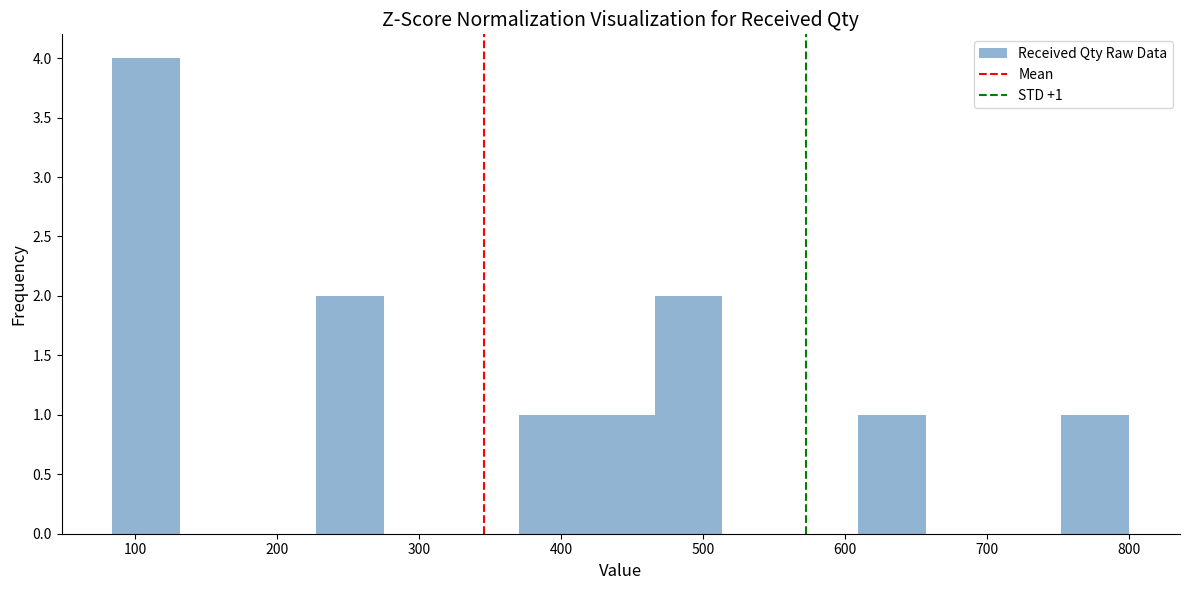

Over which range of the x-axis is the bar tallest?

80 to 130